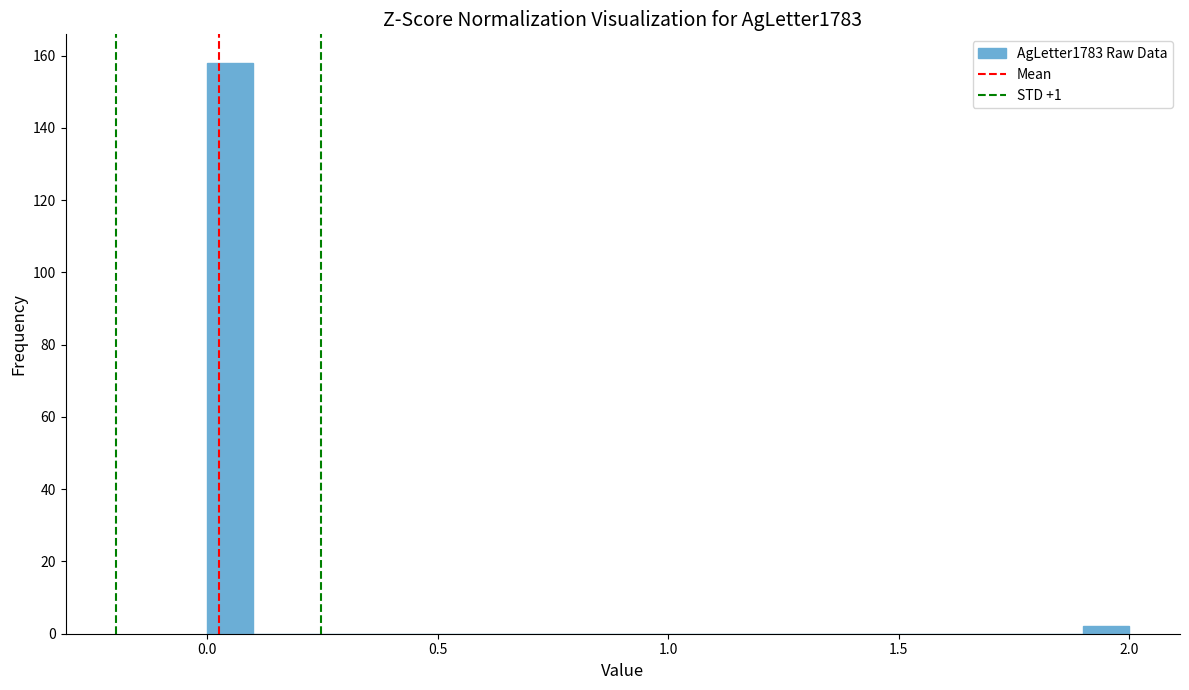

Around what value on the x-axis is the tallest bar? Give the approximate position of its centre, as read against the axis.

0.05